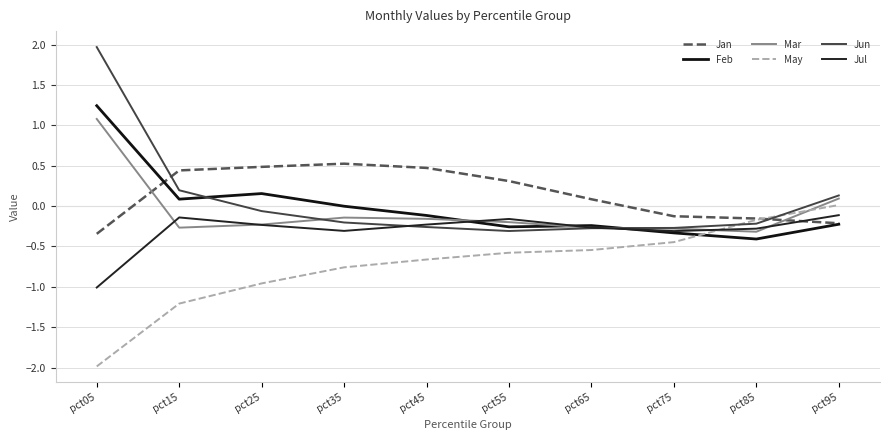

Which series ends up on top after the final intersection of Jul and Jun?

Jun